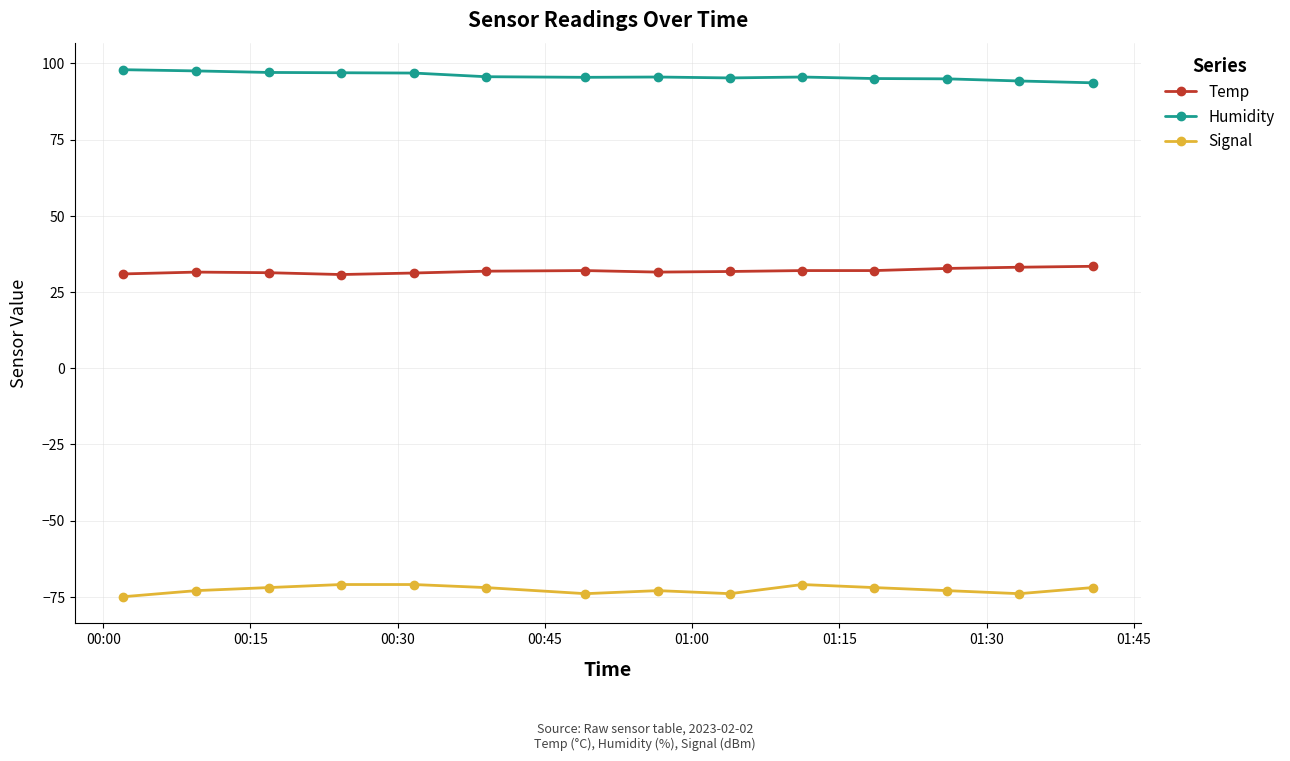

Rank the series by their maximum value, from lowest to highest.

Signal, Temp, Humidity